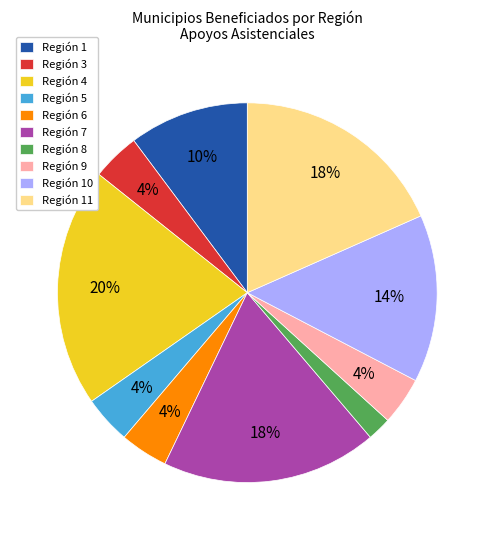

Do Región 6 and Región 7 together represent more than half of the pie?

No